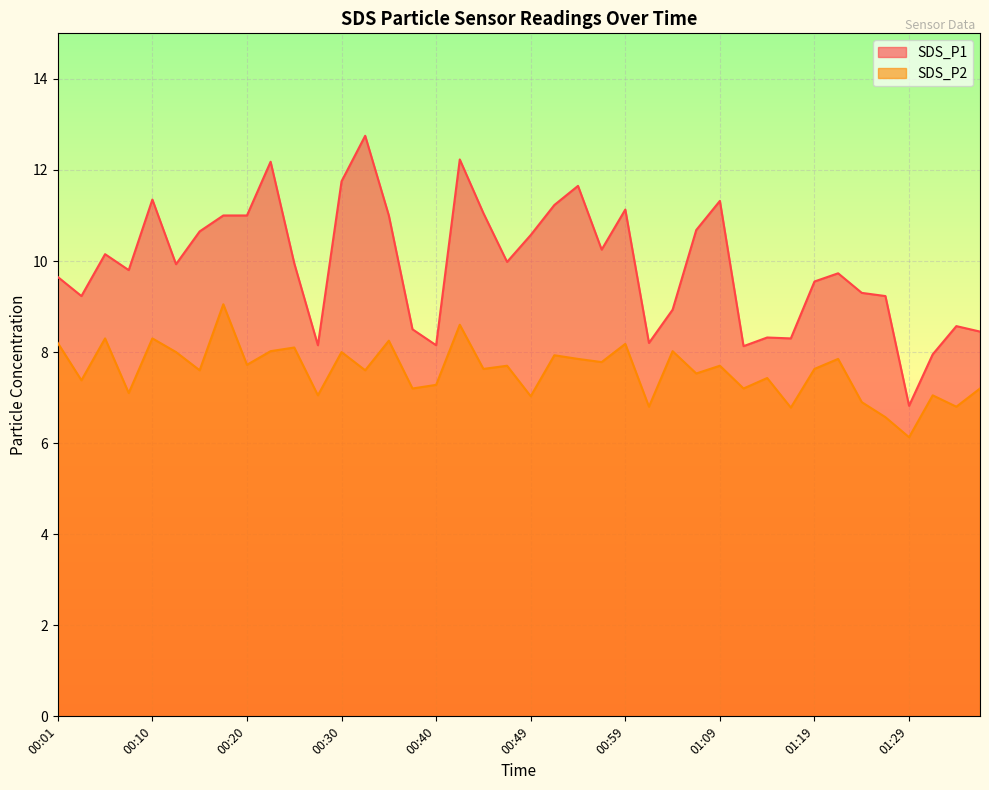

True or false: SDS_P2 and SDS_P1 intersect in this chart.

False